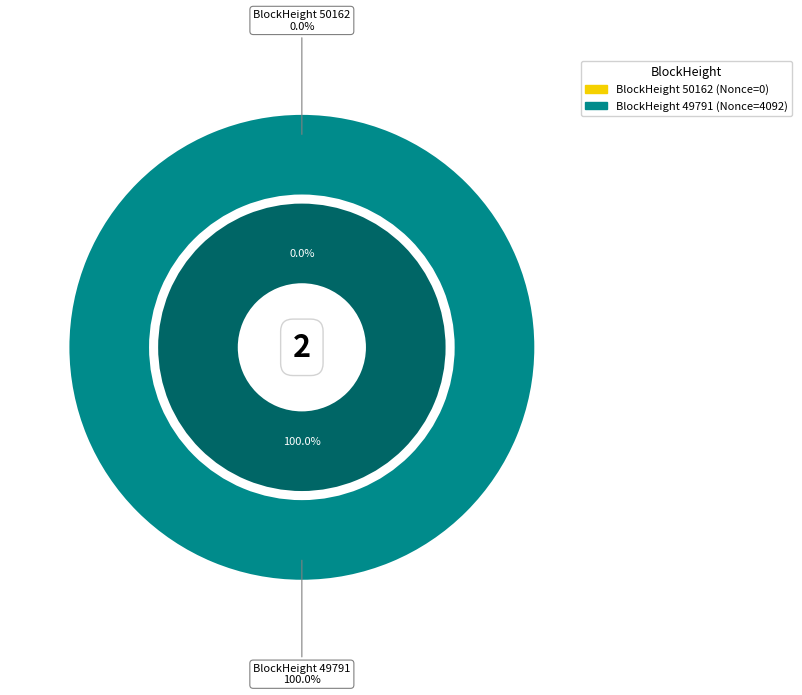

Which category accounts for the majority?

49791